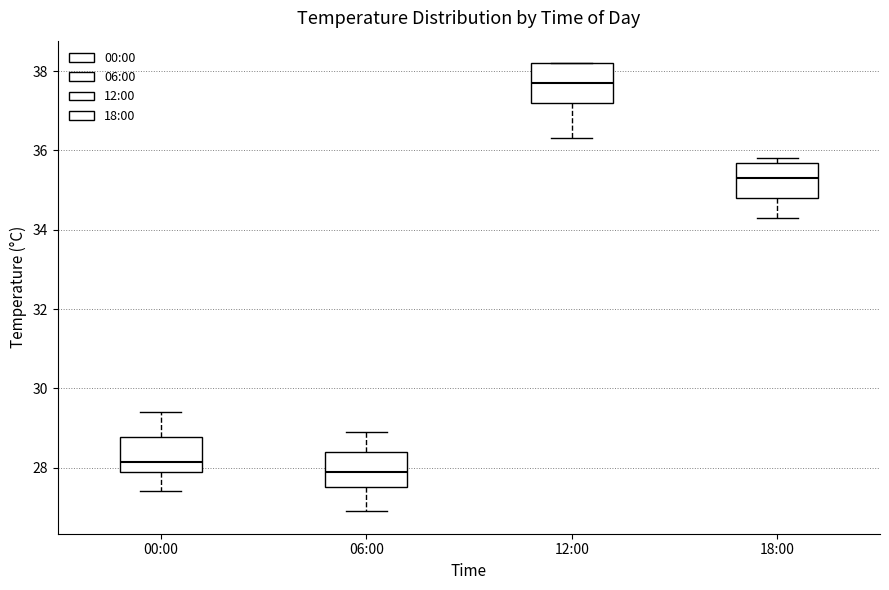

Where is the upper edge of the box for 00:00 on the y-axis? The values are not printed on the chart, so give them approximately, as read against the axis.

28.8